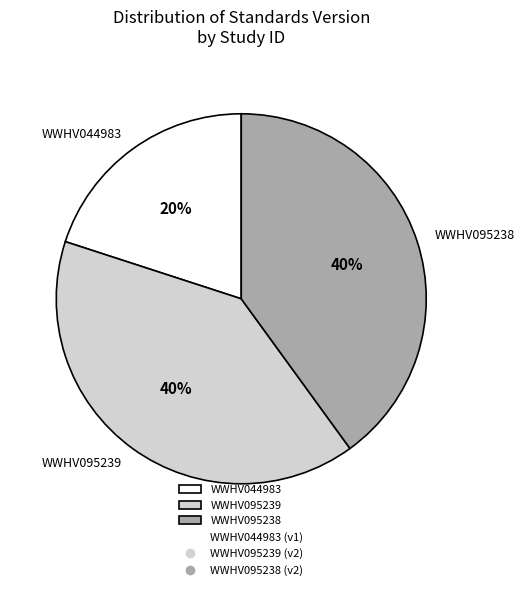

To the nearest percent, what percentage of the pie is WWHV095238?

40%